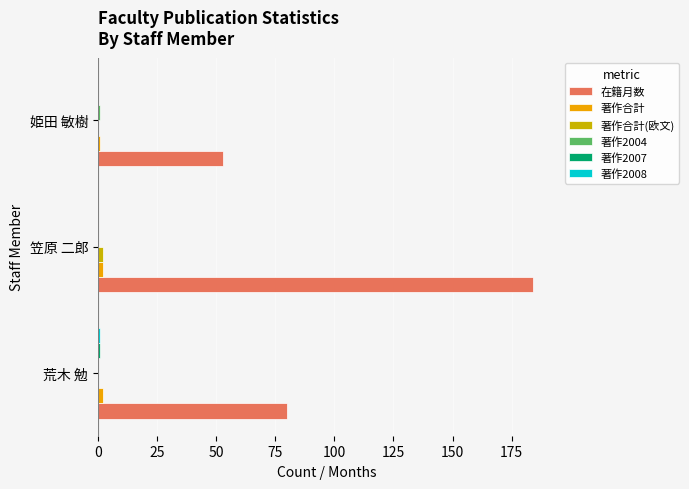

Which series changed the most between 荒木 勉 and 姫田 敏樹?

在籍月数